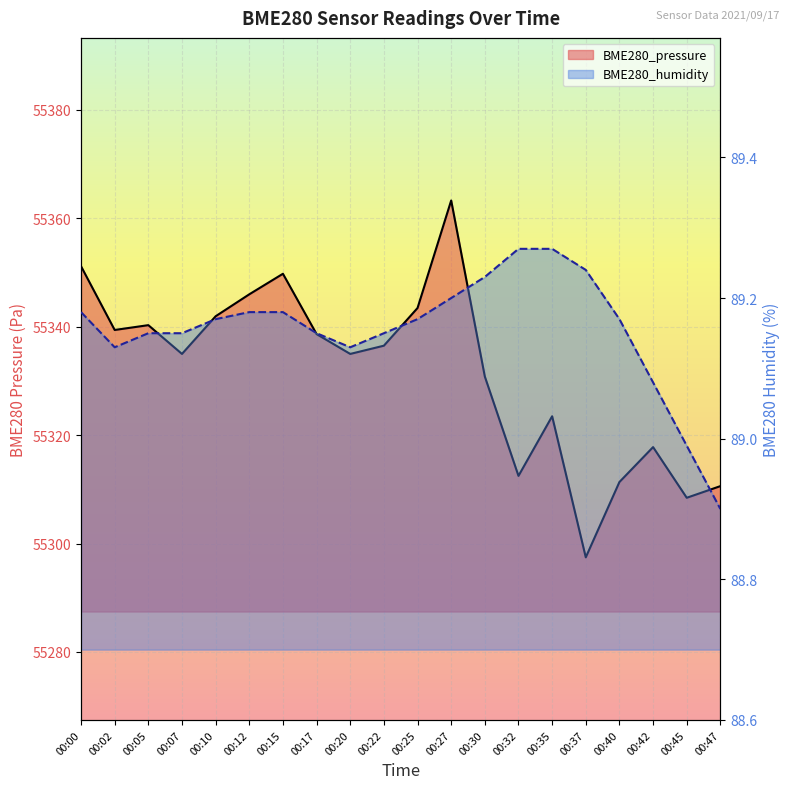

What is the difference between the second highest and minimum values in the BME280_humidity series?

0.4